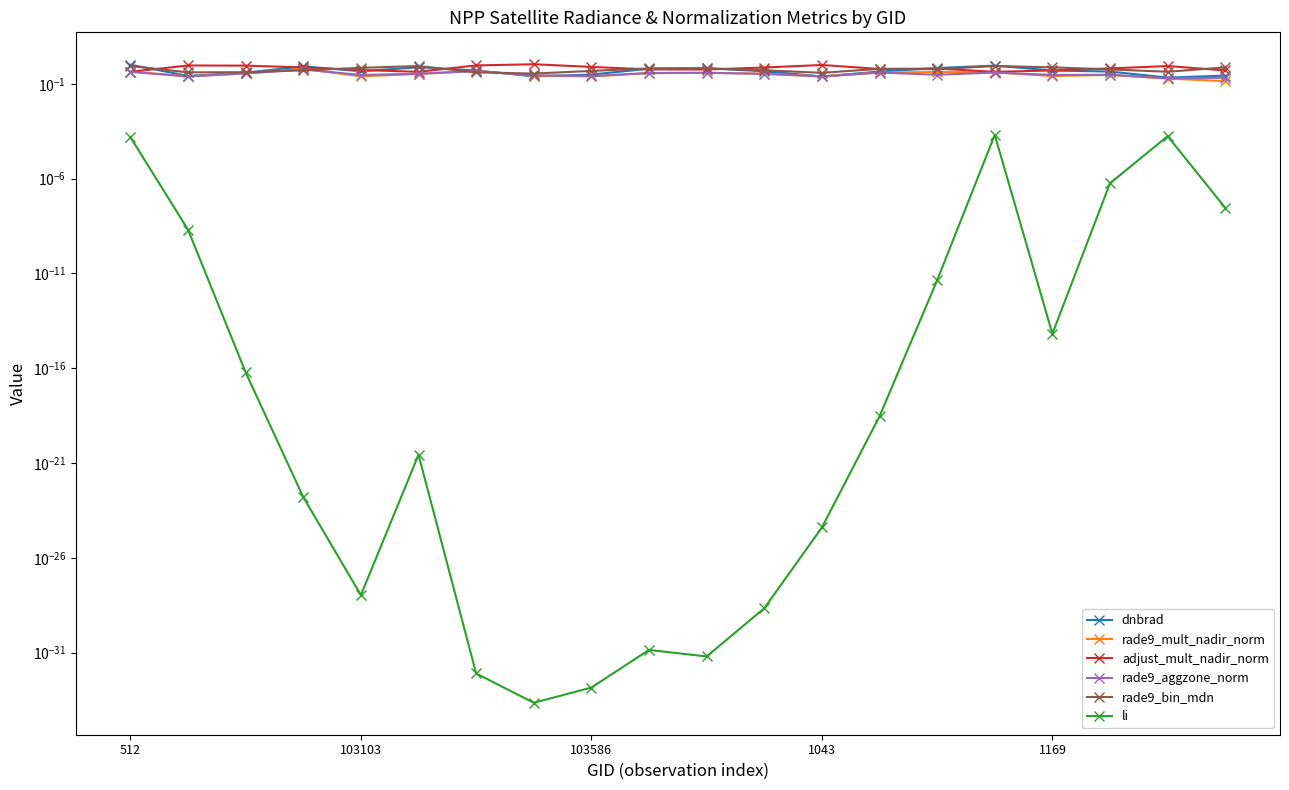

At how many categories does at least one series exceed 1?

2